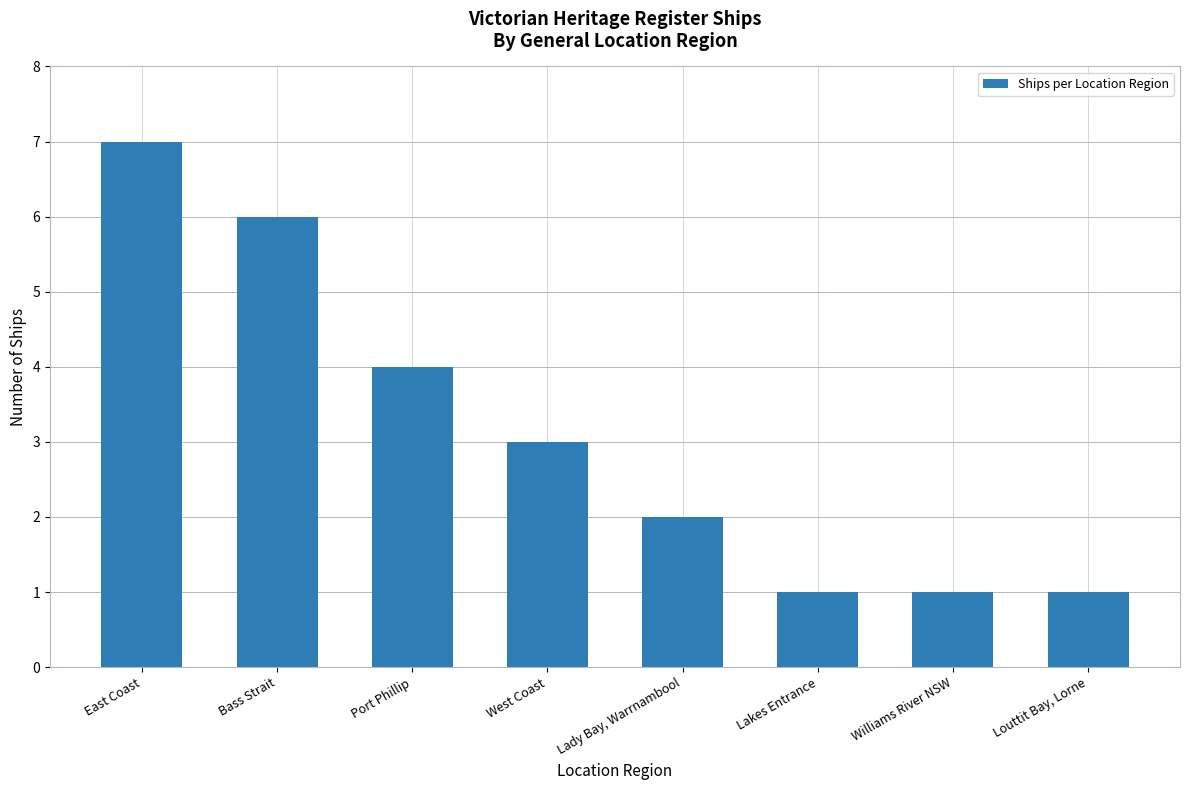

What is the change in value from Bass Strait to Williams River NSW?

-5